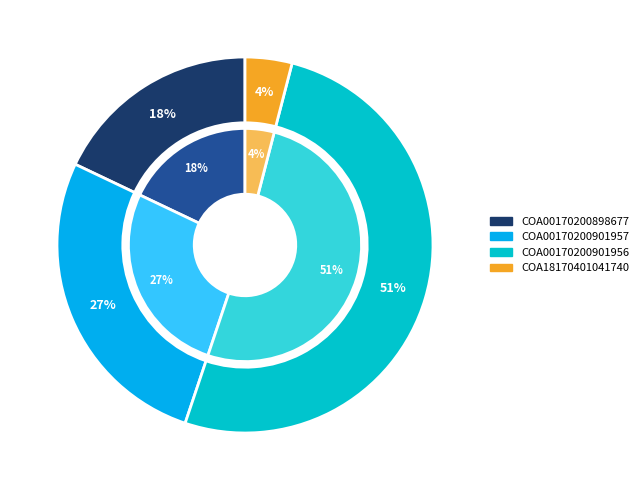

Is it true that COA00170200898677 is 32% of the pie?

False